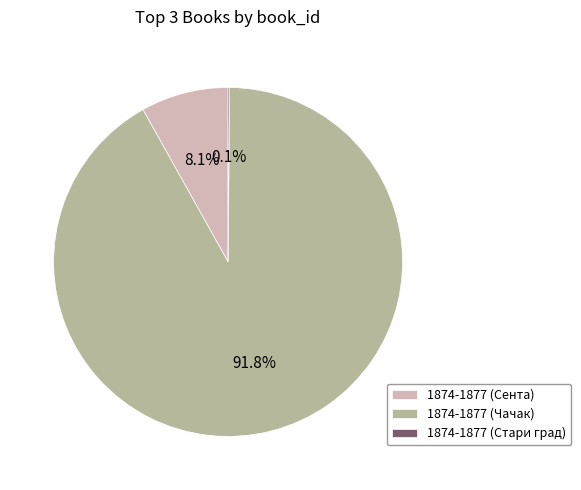

How much of the chart is everything except 1874-1877 (Сента)?

91.9%